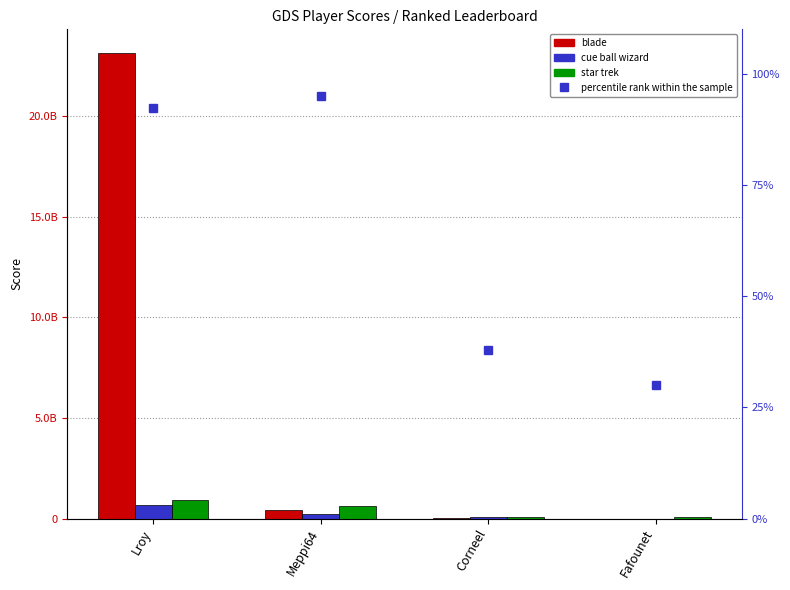

At which label does blade reach its peak?

Lroy